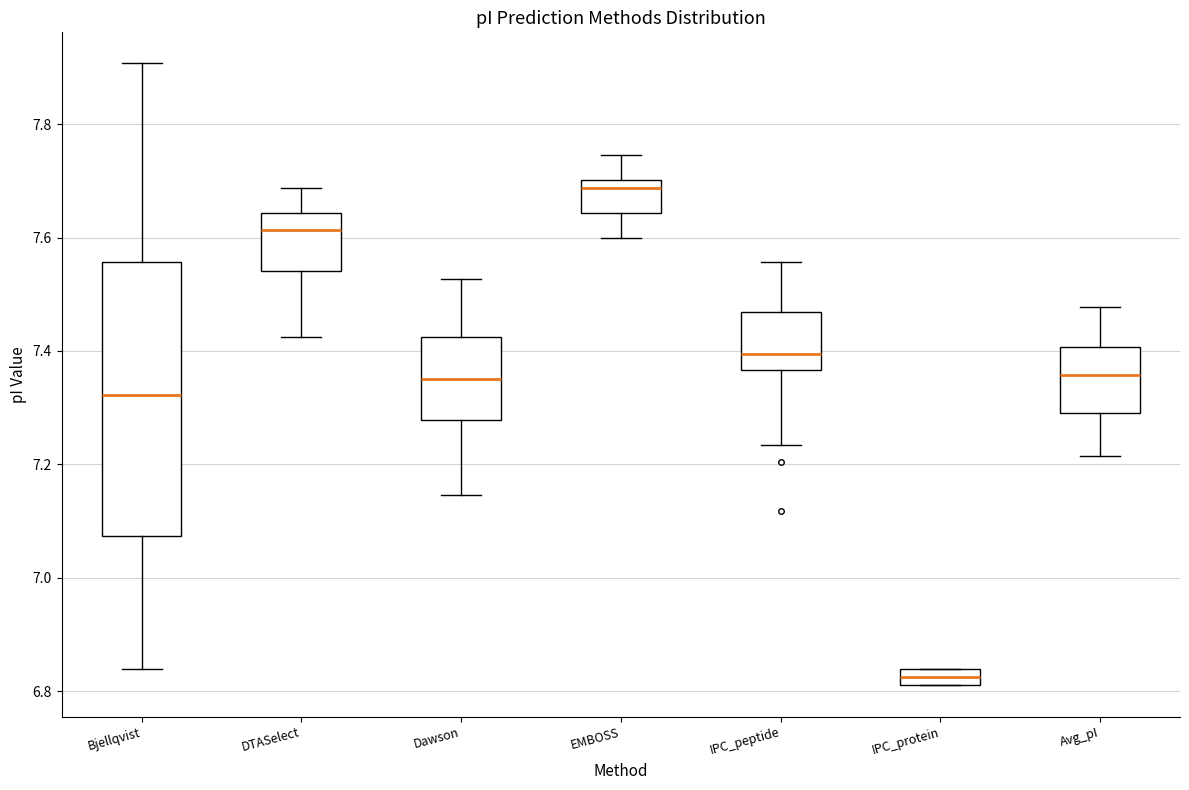

Which box has the lowest median line?

IPC_protein